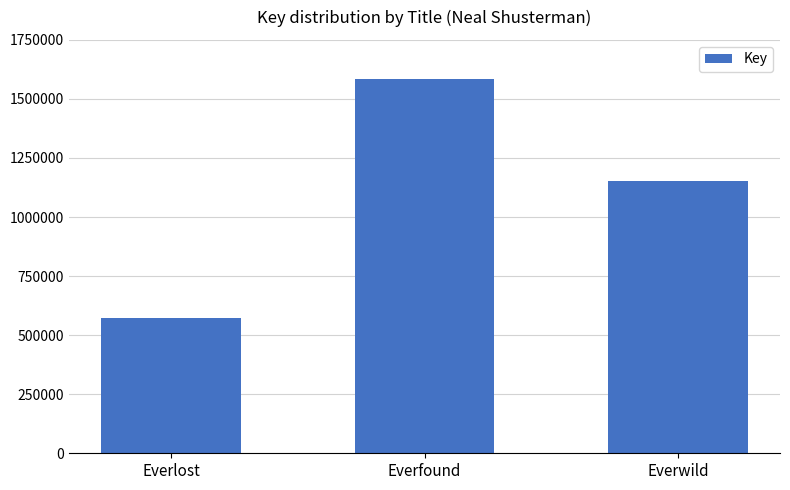

Is it true that the value at Everfound is 82582984?

False